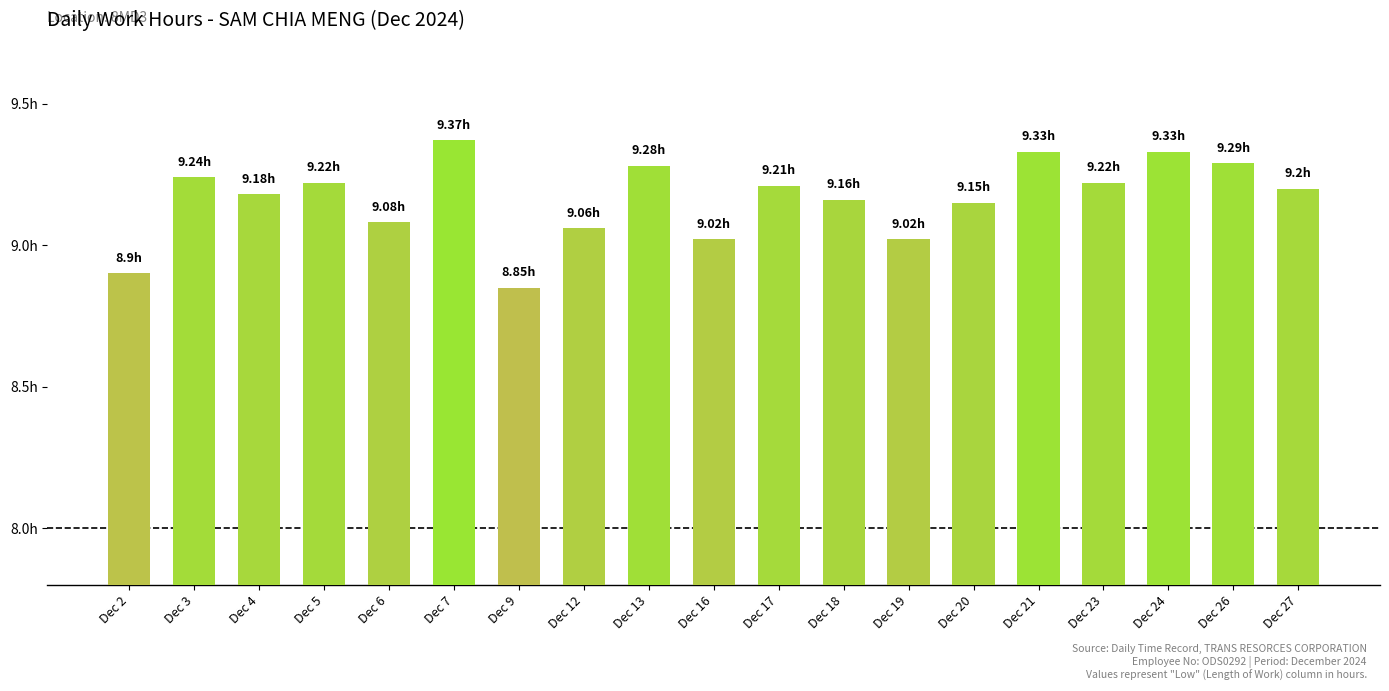

Is it true that the value at Dec 4 is 9.2?

True